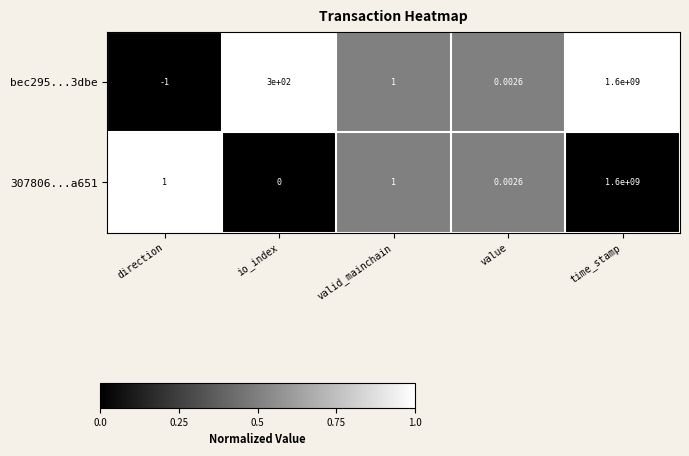

At which category is the sum across all series the highest?

time_stamp